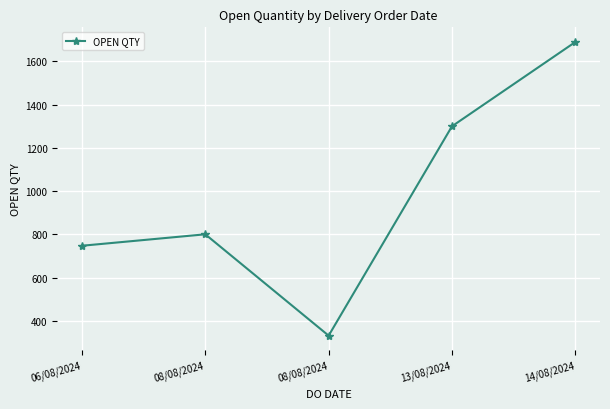

Does the chart have visible grid lines?

Yes